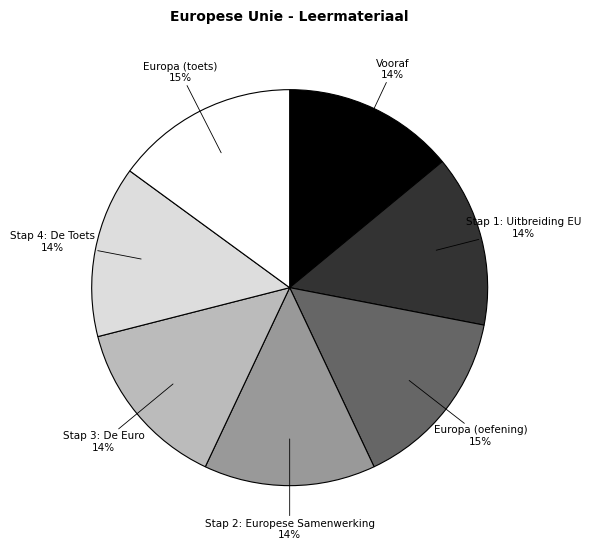

Count the number of slices in the pie.

7